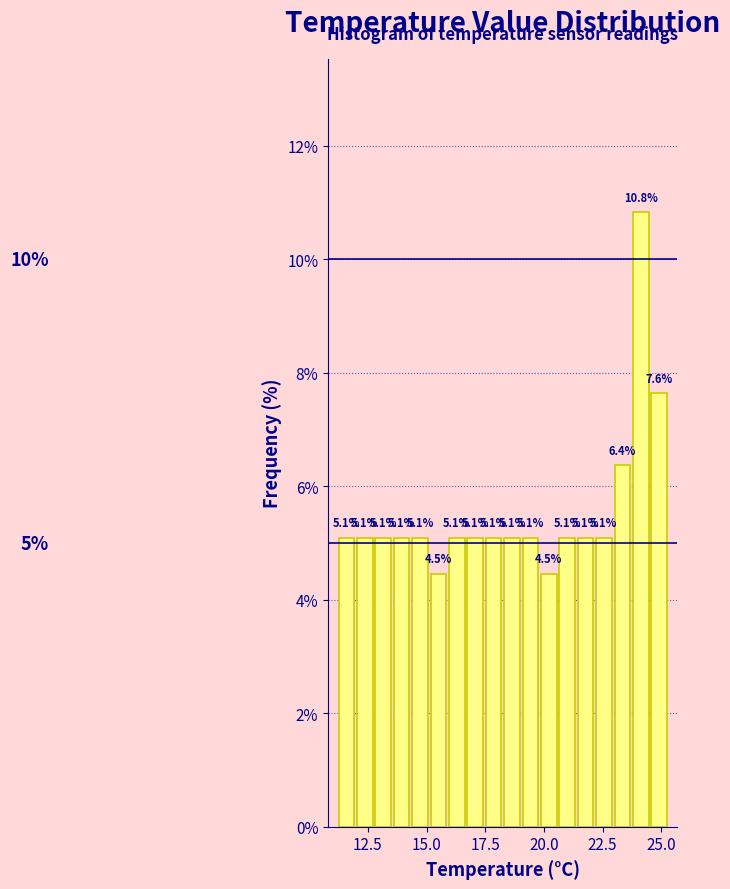

Around what value on the x-axis is the tallest bar? Give the approximate position of its centre, as read against the axis.

24.0